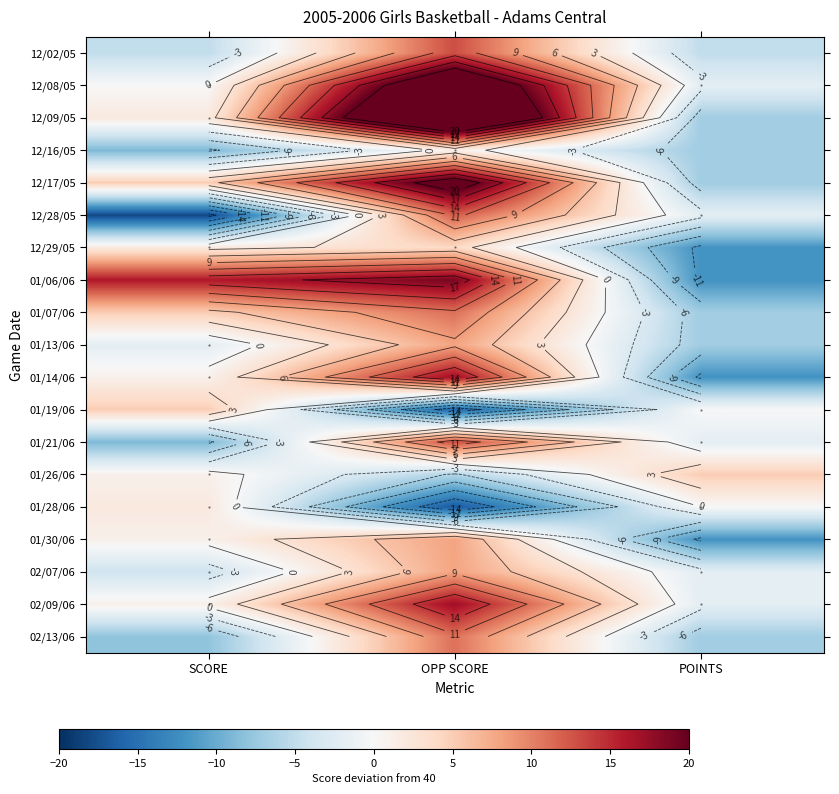

At which category is the sum across all series the highest?

OPP SCORE